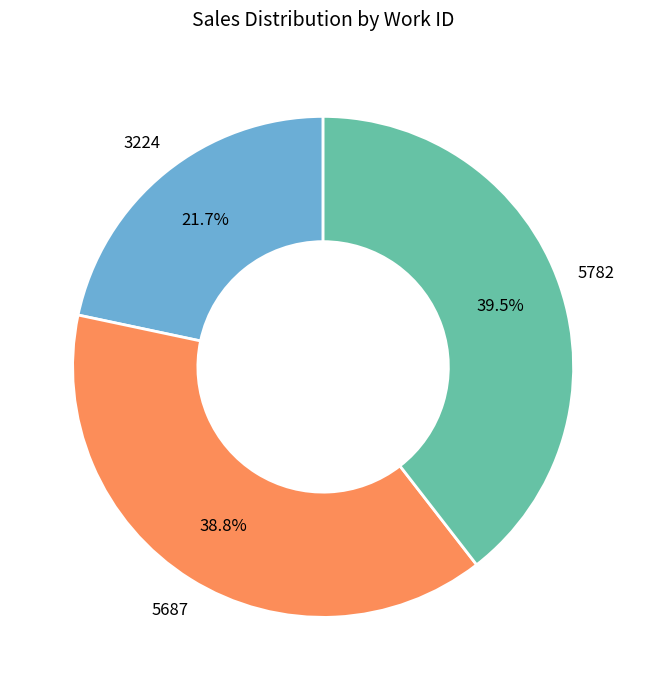

To the nearest percent, what is the average slice percentage?

33%